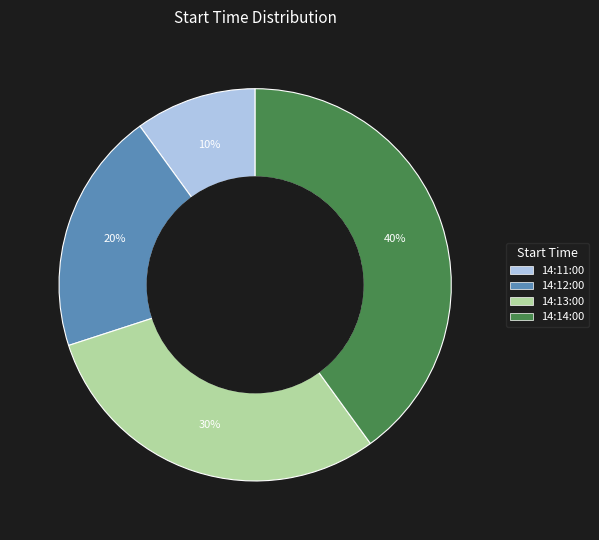

Which slice is the smallest?

14:11:00